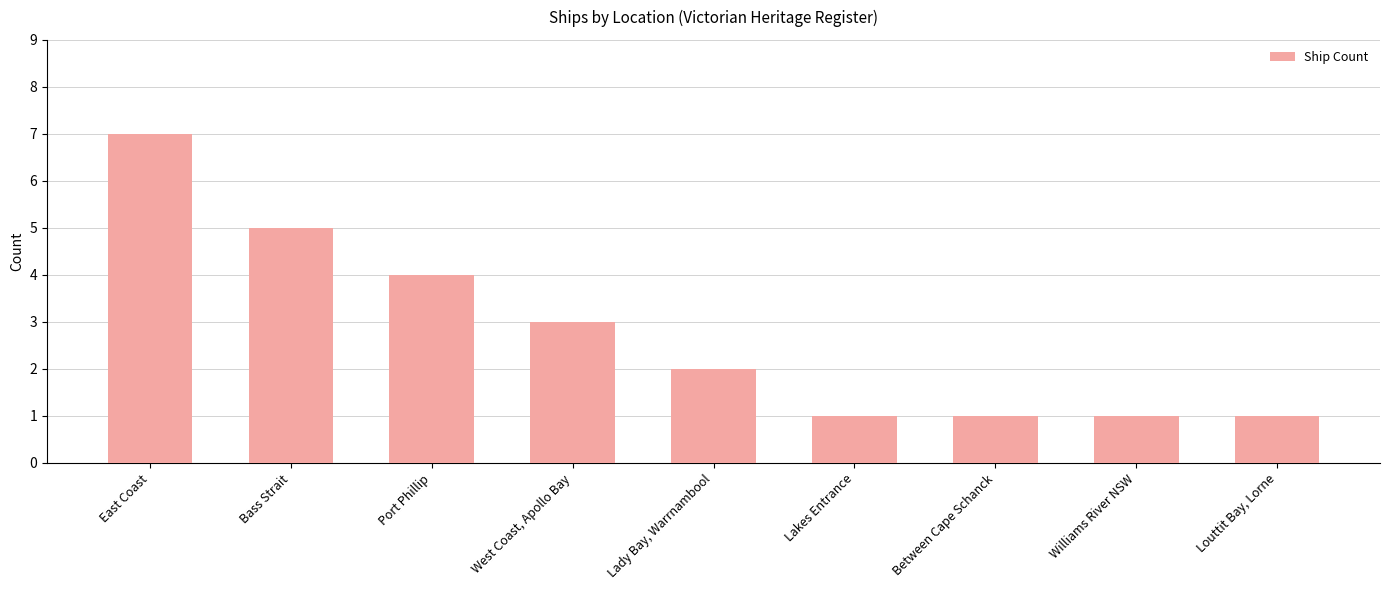

What is the greatest value displayed?

7